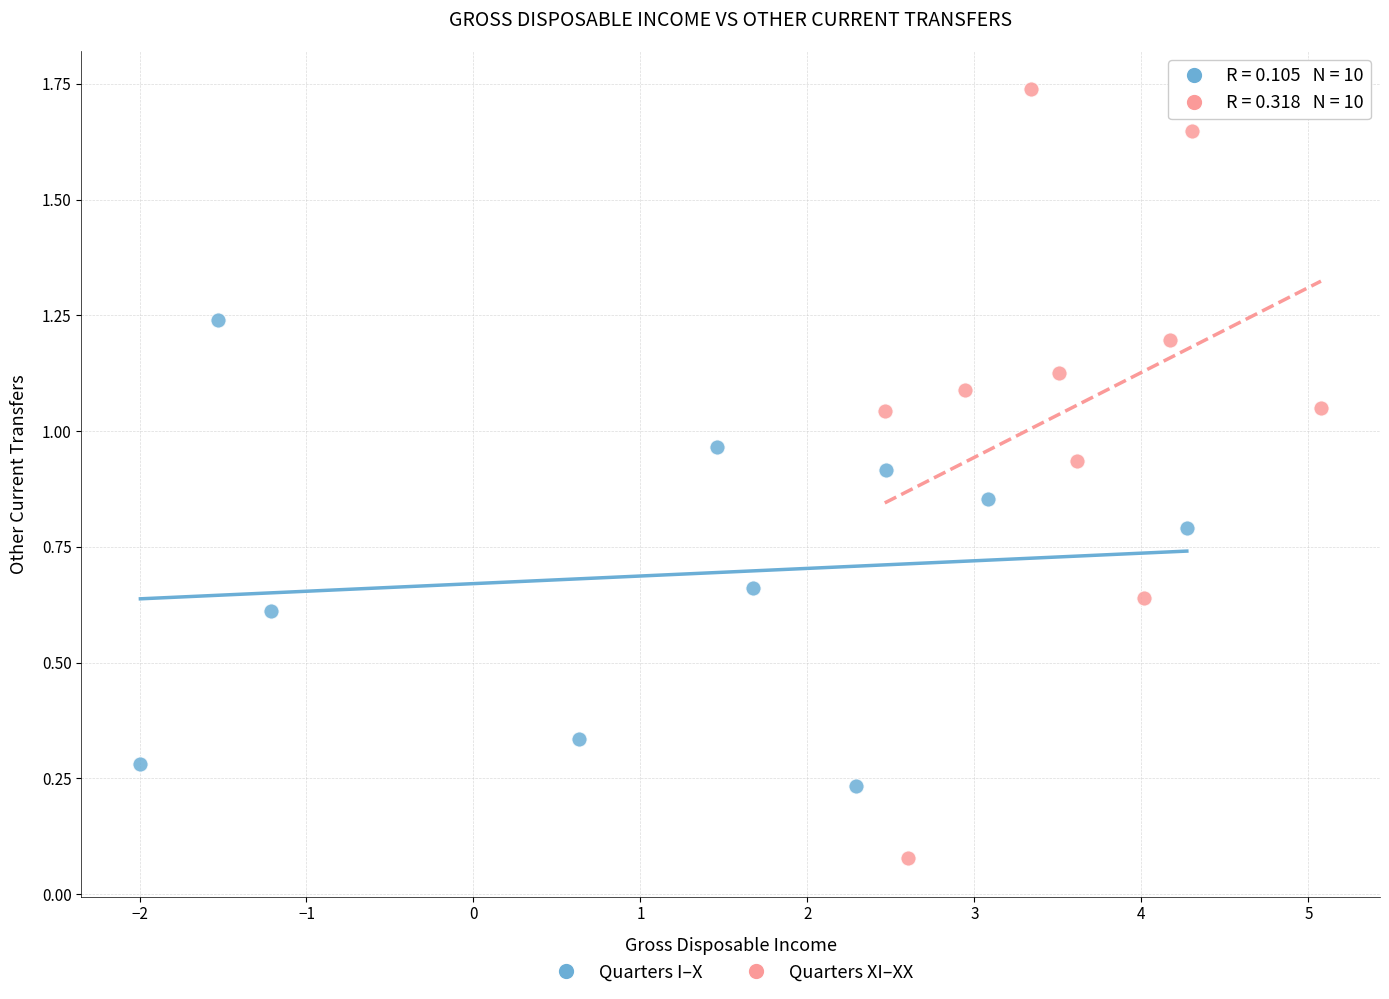

Which series reaches the maximum Y coordinate?

Quarters XI–XX